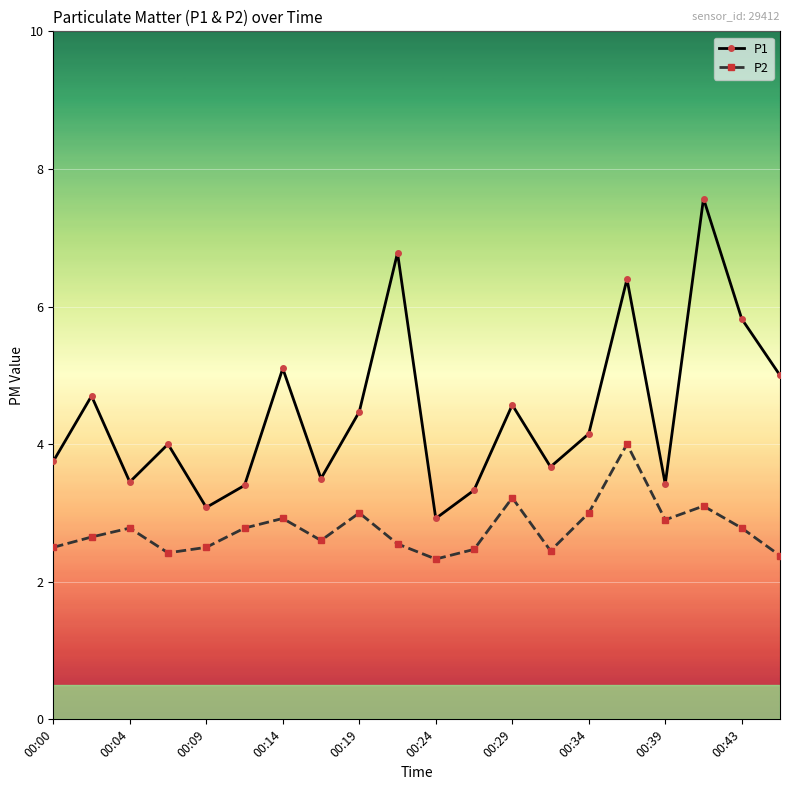

What is the difference between the maximum and second lowest values in the P1 series?

4.5